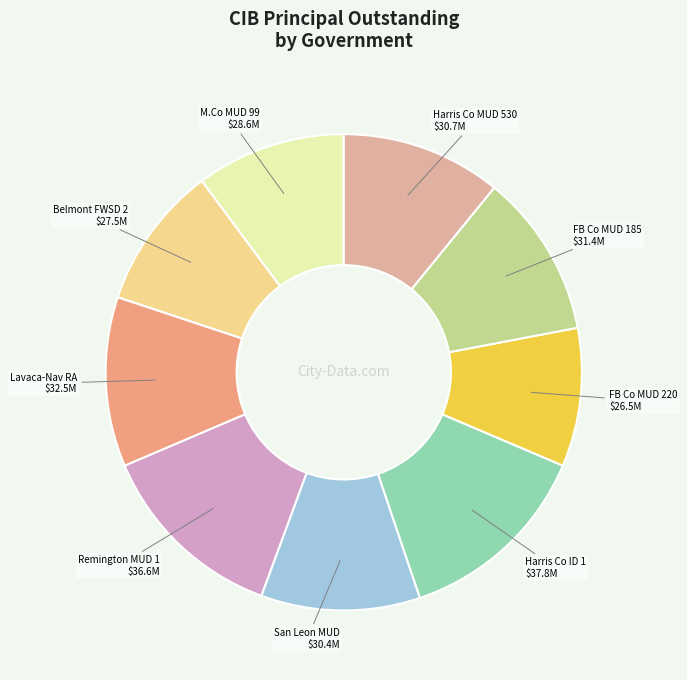

Do Lavaca-Nav RA and San Leon MUD together represent more than half of the pie?

No